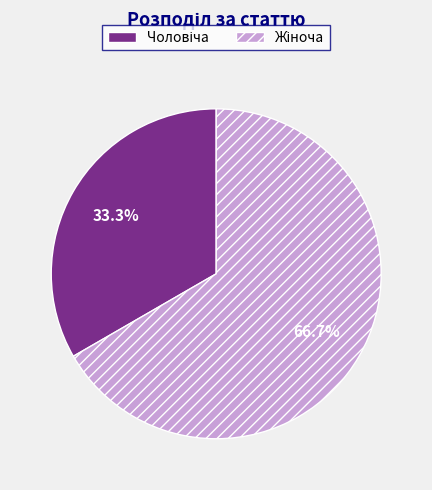

Is there a majority slice in this chart?

Yes